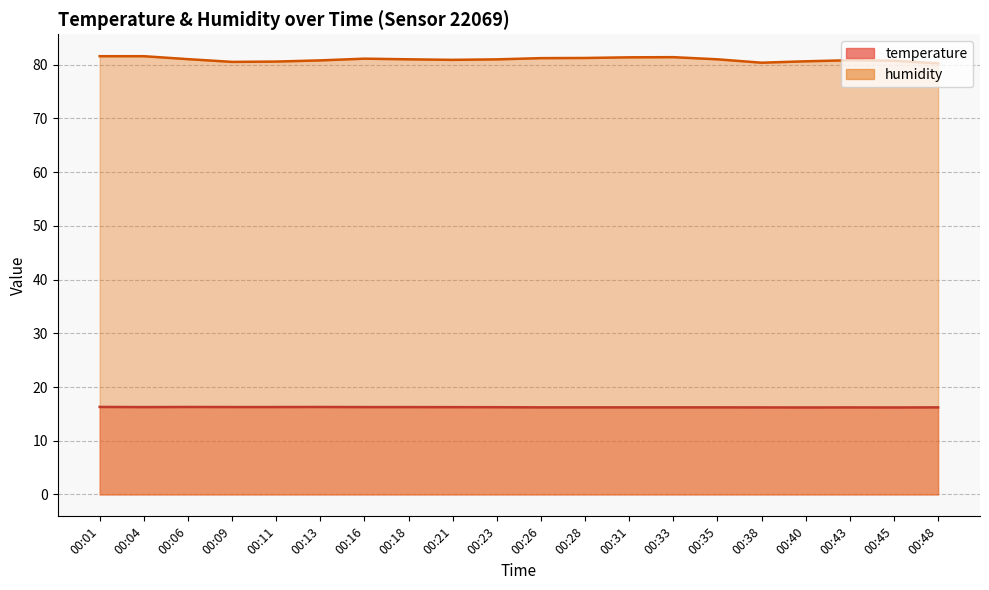

How many data points does each series have?

20